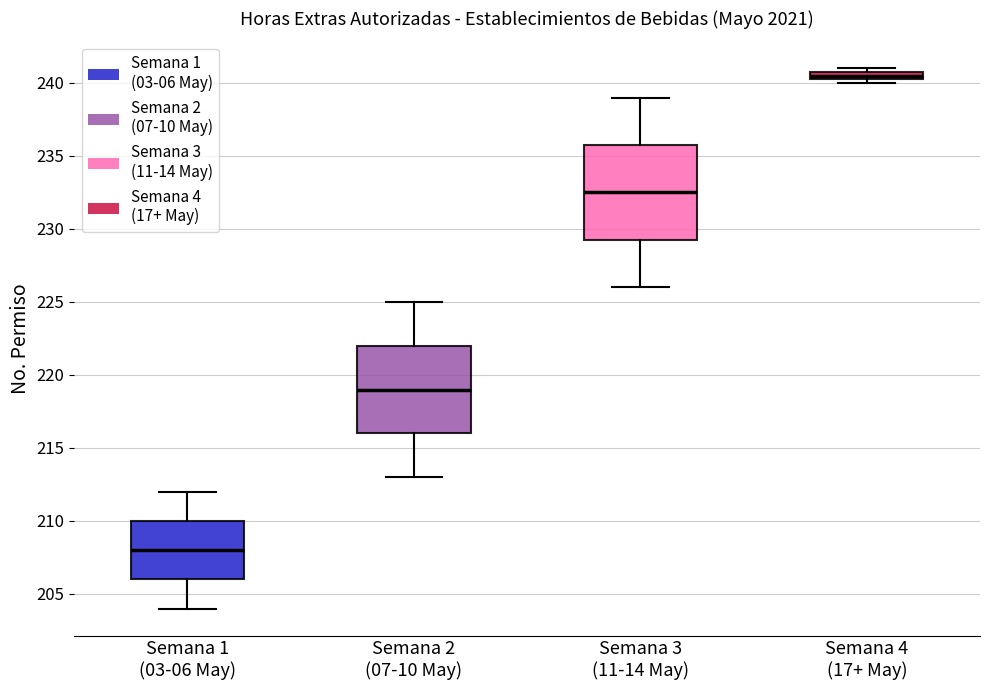

Where is the upper edge of the box for Semana 4 (17+ May) on the y-axis? The values are not printed on the chart, so give them approximately, as read against the axis.

241.0